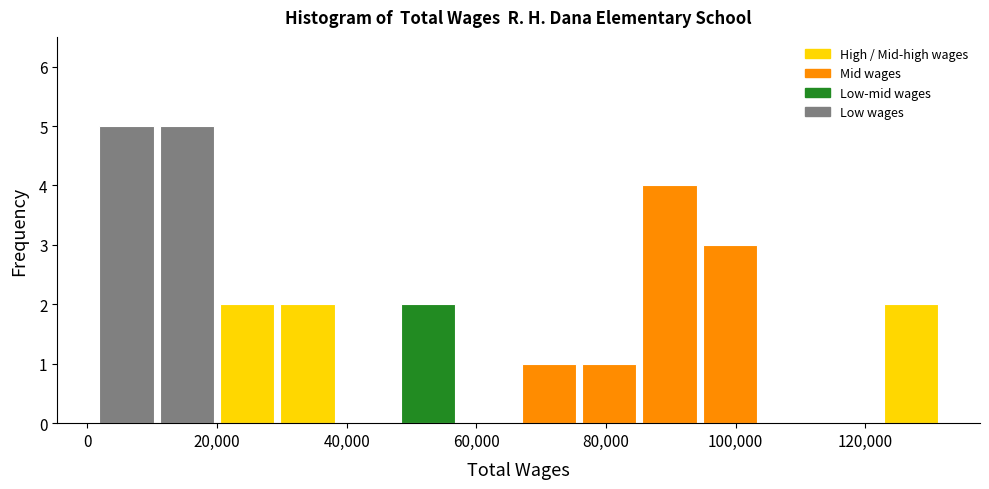

Reading left to right, list every bar in this chart as the range it spans on the x-axis followed by its height. Neither the bar edges nor the heights are printed on the chart, so give them approximately, as read against the axes.

2000 to 12000: 5
12000 to 20000: 5
20000 to 30000: 2
30000 to 40000: 2
40000 to 48000: 0
48000 to 58000: 2
58000 to 66000: 0
66000 to 76000: 1
76000 to 86000: 1
86000 to 94000: 4
94000 to 104000: 3
104000 to 114000: 0
114000 to 122000: 0
122000 to 132000: 2